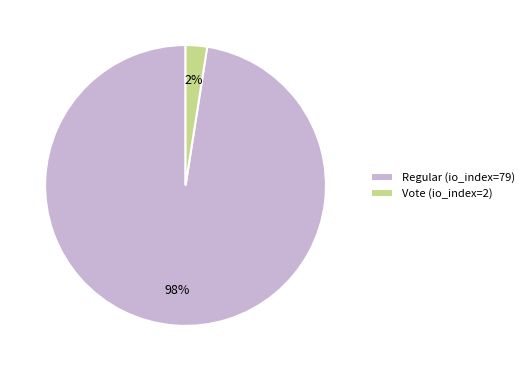

Does any single category account for the majority?

Yes